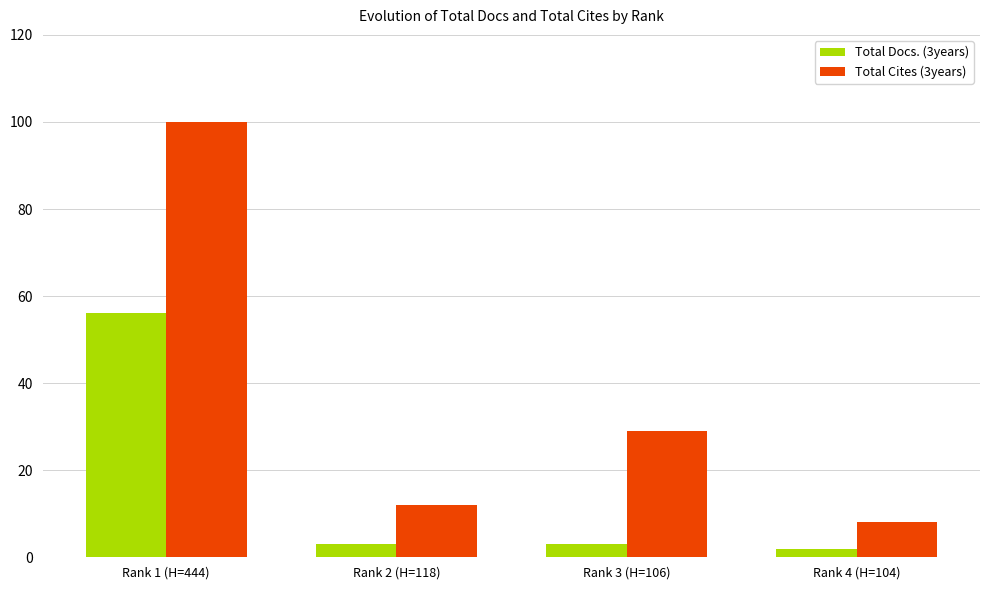

How many groups of bars are there?

4